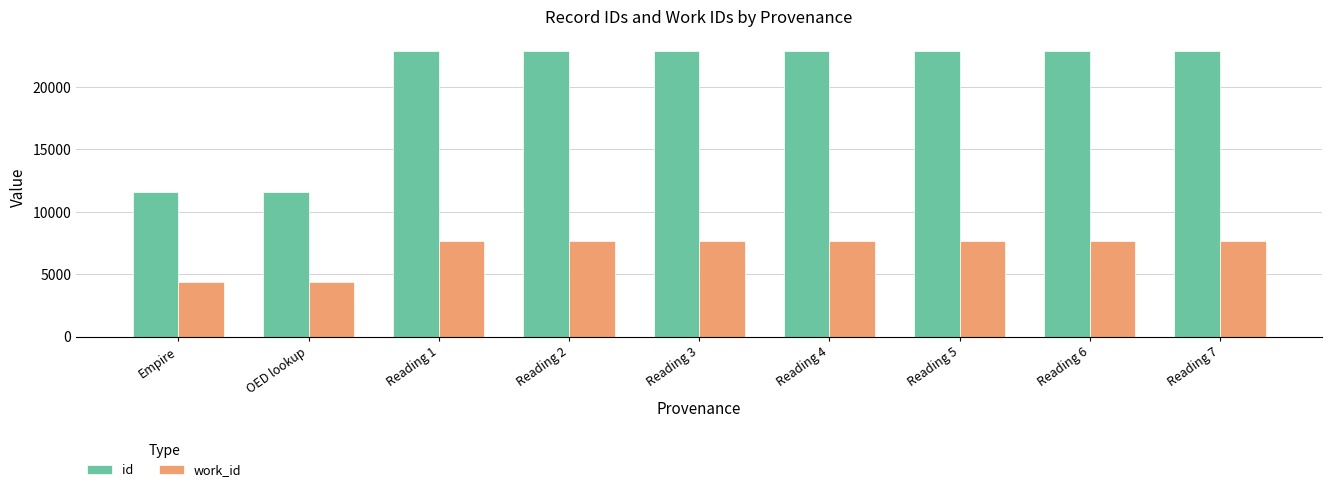

Read the work_id value at OED lookup.

4387